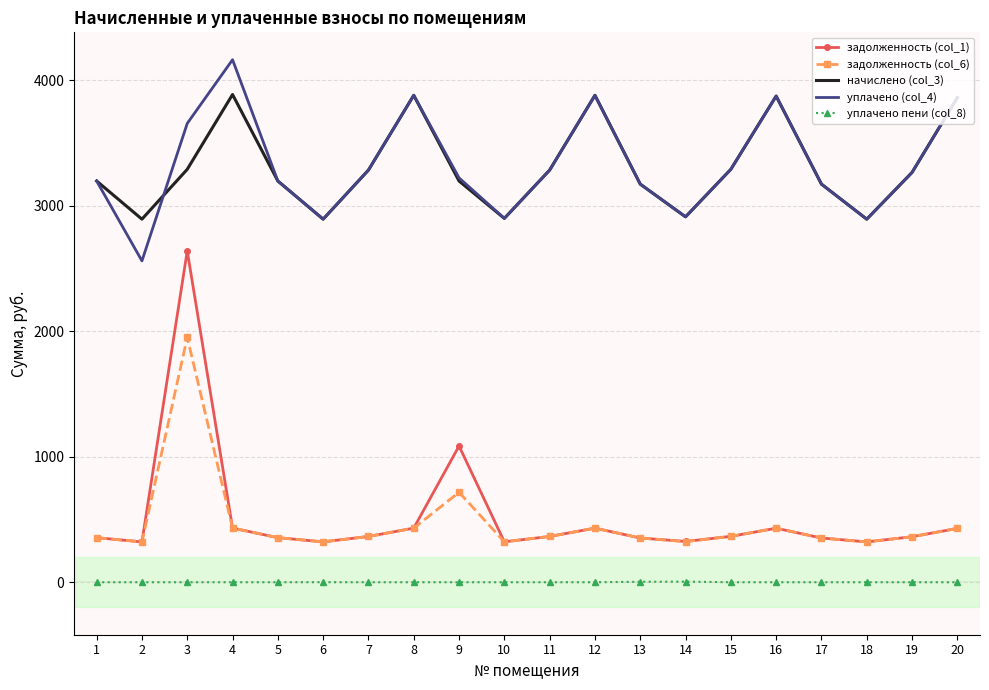

True or false: уплачено (col_4) has a value of 2900.1 at 10.

True